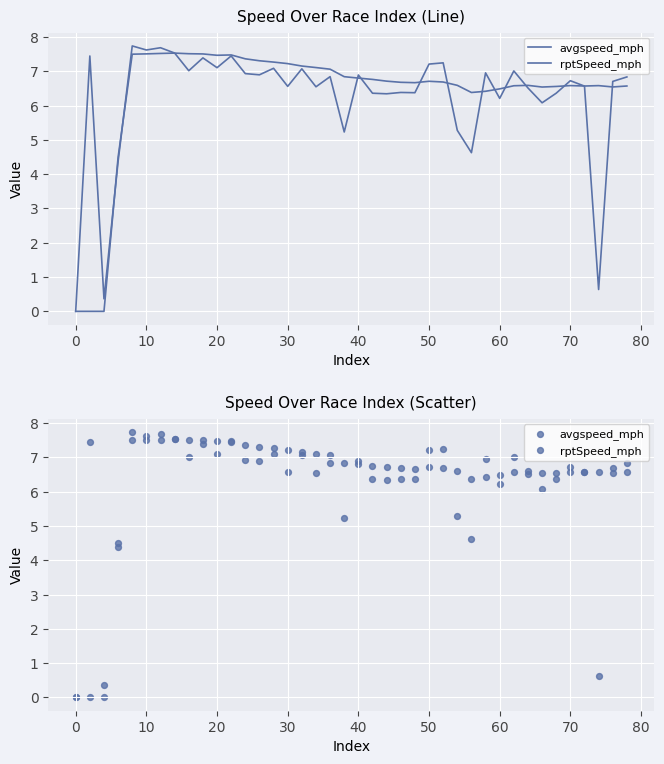

Which series contains the lowest Y value?

avgspeed_mph